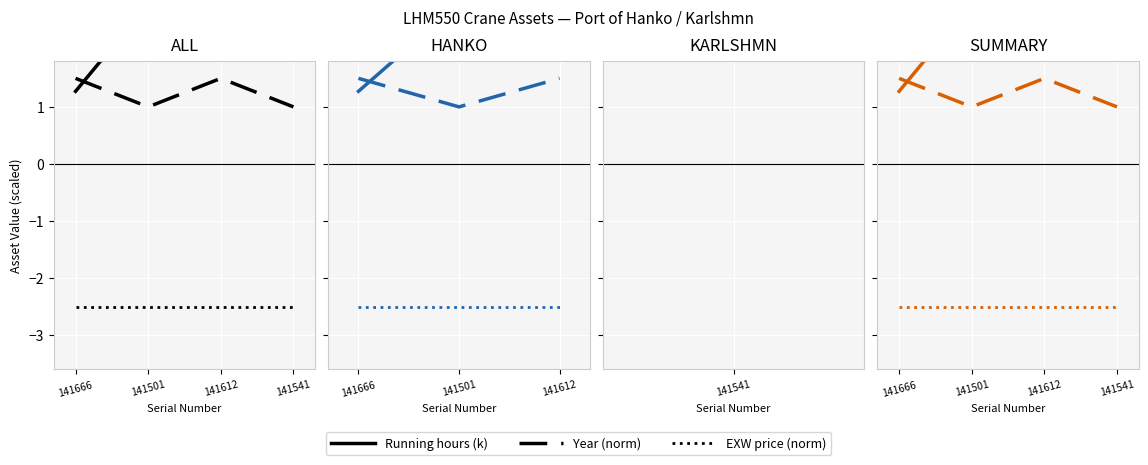

Between which two adjacent categories do Running hours (k) and Year (norm) first intersect?

141666 and 141501